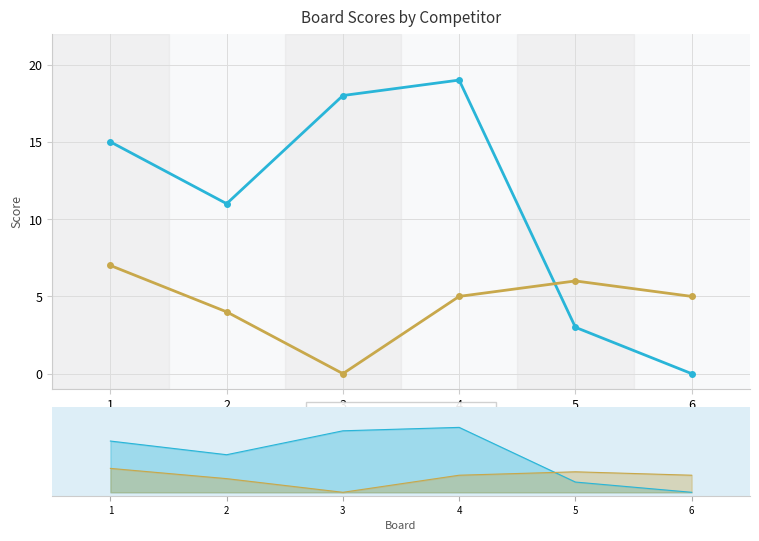

At how many categories does at least one series exceed 2?

6